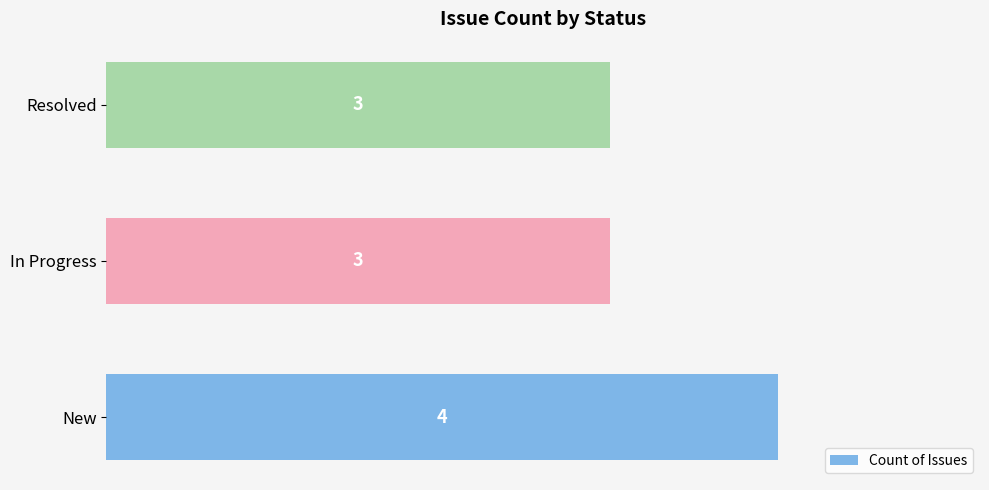

What is the difference between the maximum and second lowest values?

1